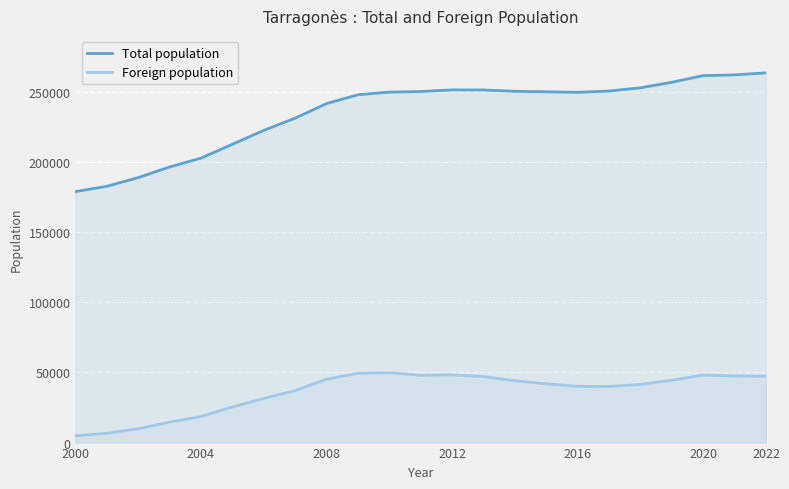

True or false: Foreign population has more than 2 points higher than both neighbors.

True